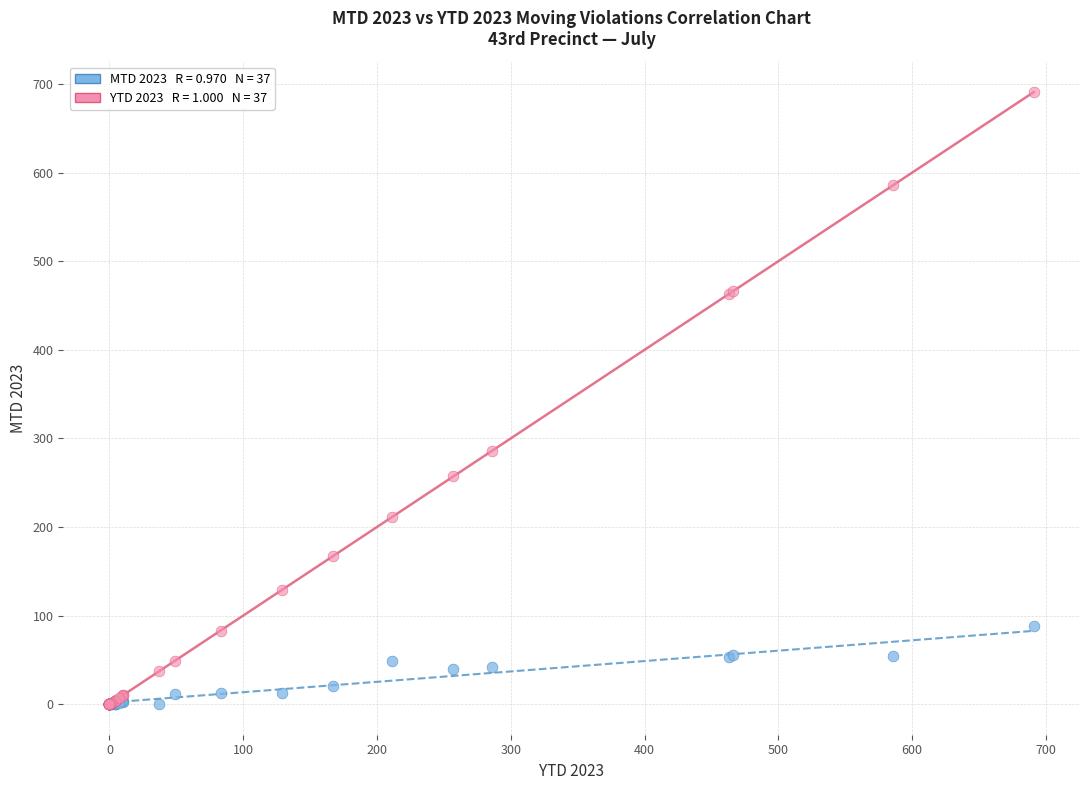

Across all series, what Y value is closest to 345?

286